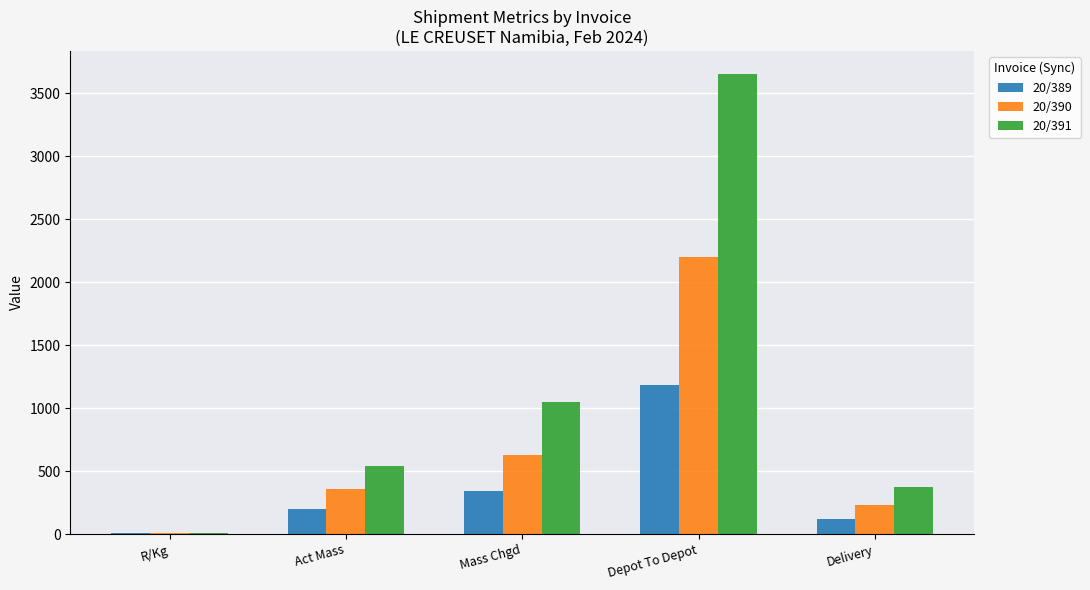

What is the total value across all series at Delivery?

725.8